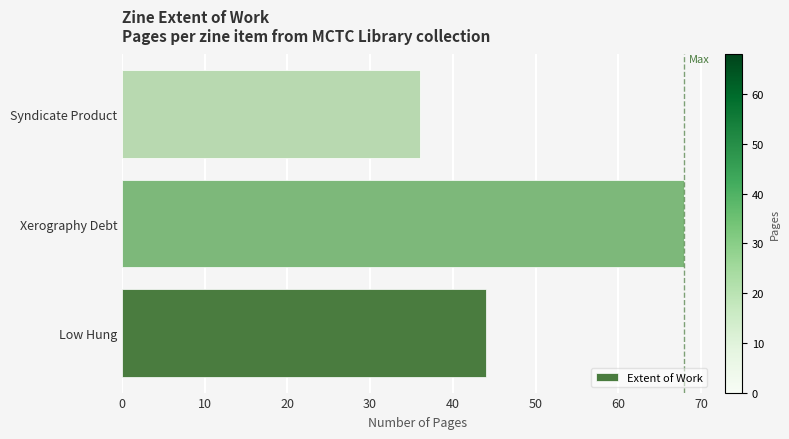

What is the maximum value shown in the chart?

68